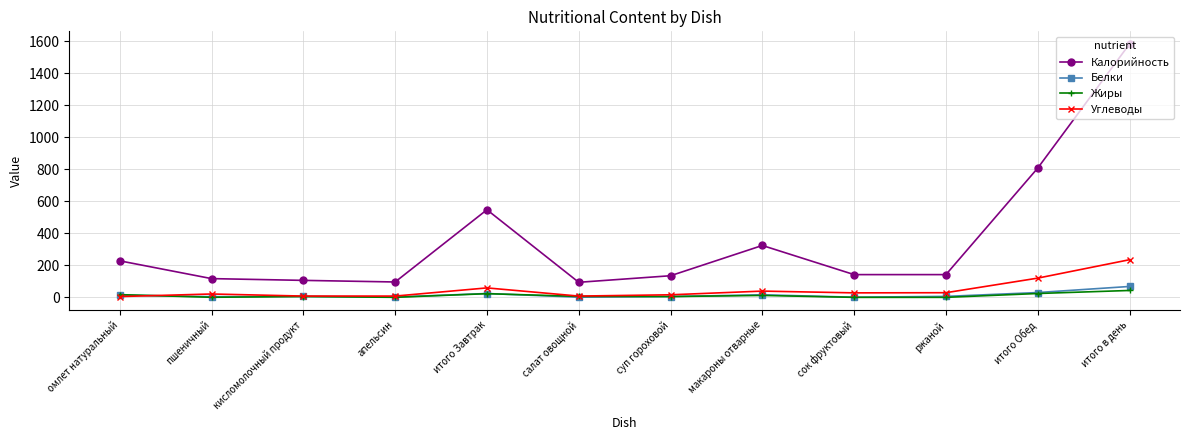

The Углеводы series shows 185.0 at итого Обед. True or false?

False